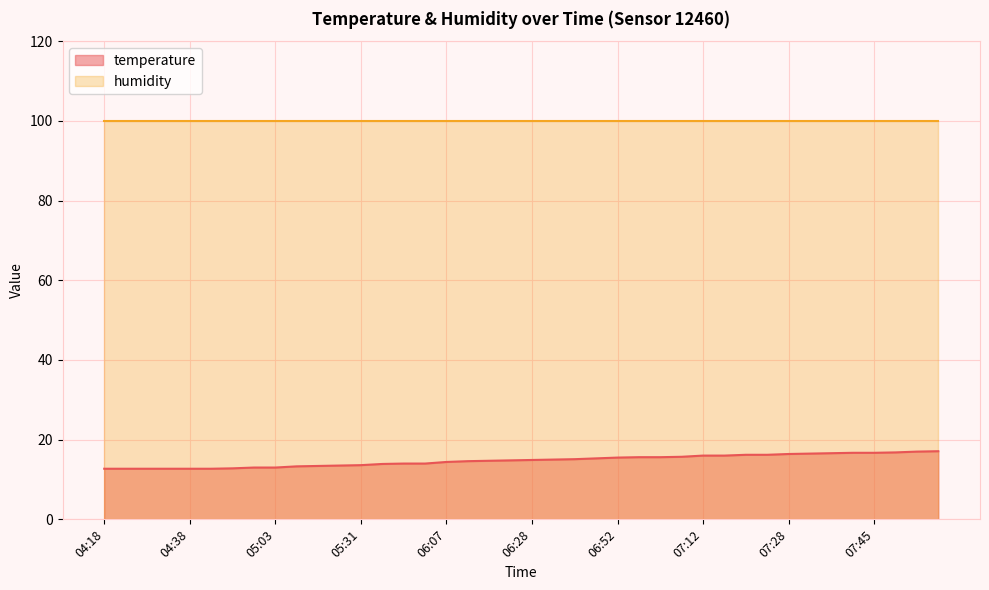

What is the maximum value shown in the chart?

99.9